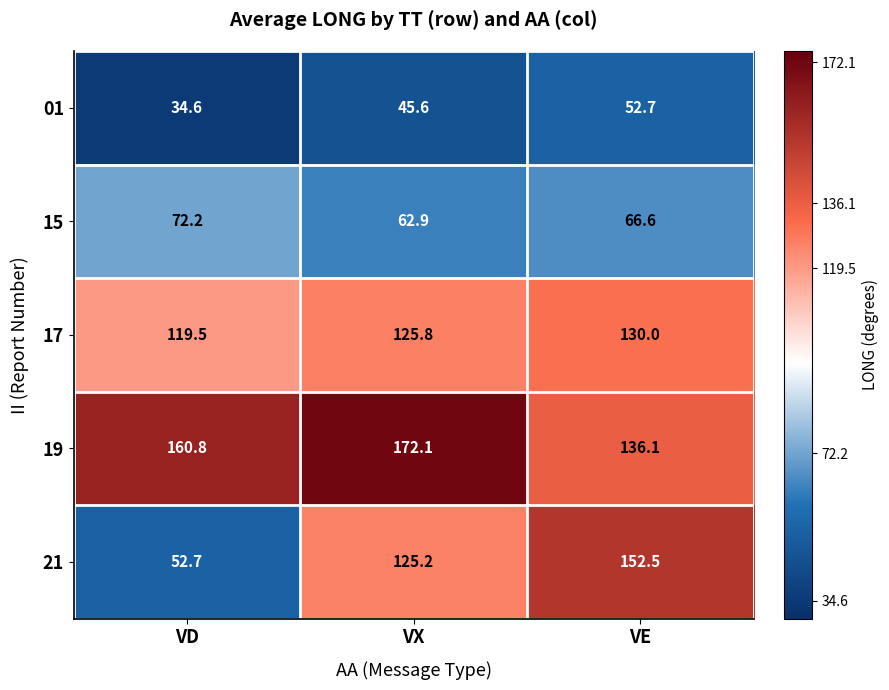

Reading left to right, list all the values displayed in this chart.

01: 34.6	45.6	52.7
15: 72.2	62.9	66.6
17: 119.5	125.8	130.0
19: 160.8	172.1	136.1
21: 52.7	125.2	152.5